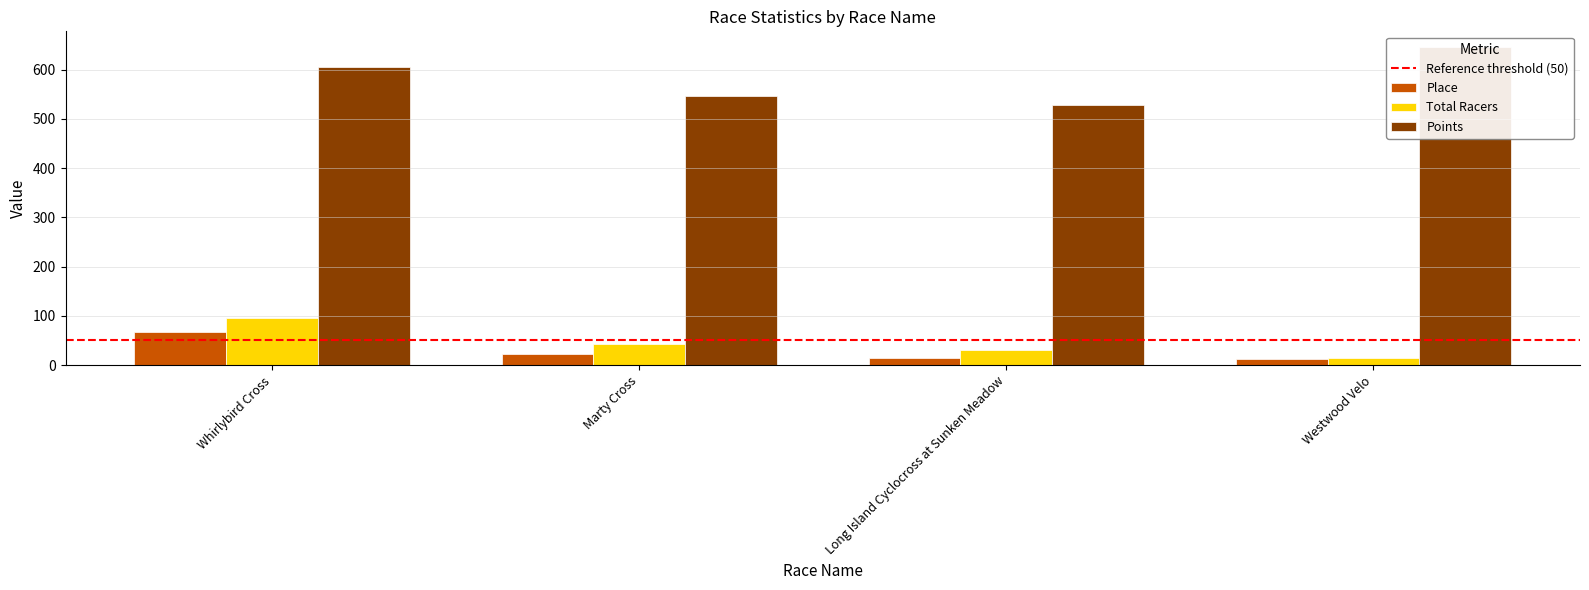

At which label is Place closest to 40?

Marty Cross